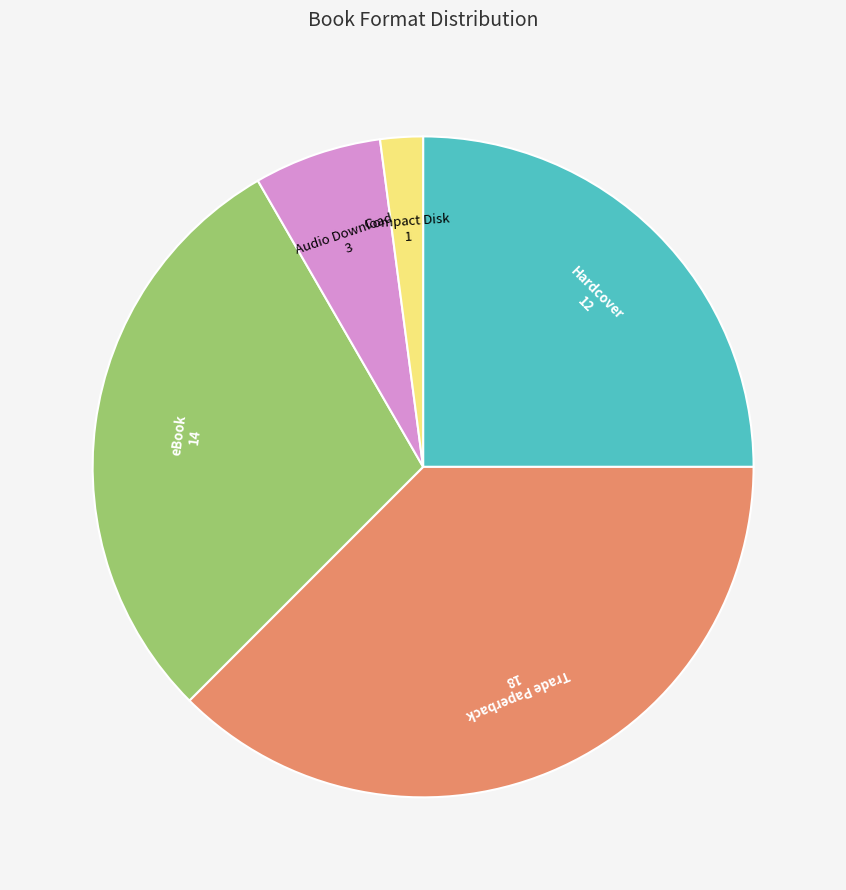

Is there a majority slice in this chart?

No